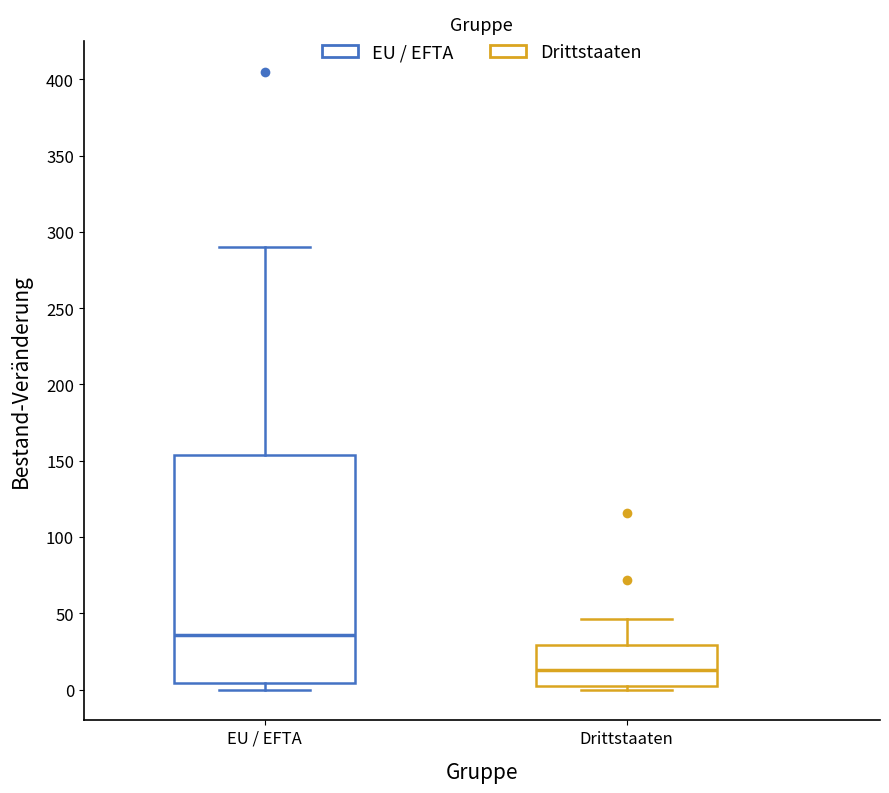

Reading left to right, read every box against the y-axis: the position of its median line, the range the box covers, and the ends of its whiskers. The values are not printed on the chart, so give them approximately, as read against the axis.

EU / EFTA: median 35, box 5 to 155, whiskers 0 to 290
Drittstaaten: median 15, box 5 to 30, whiskers 0 to 45